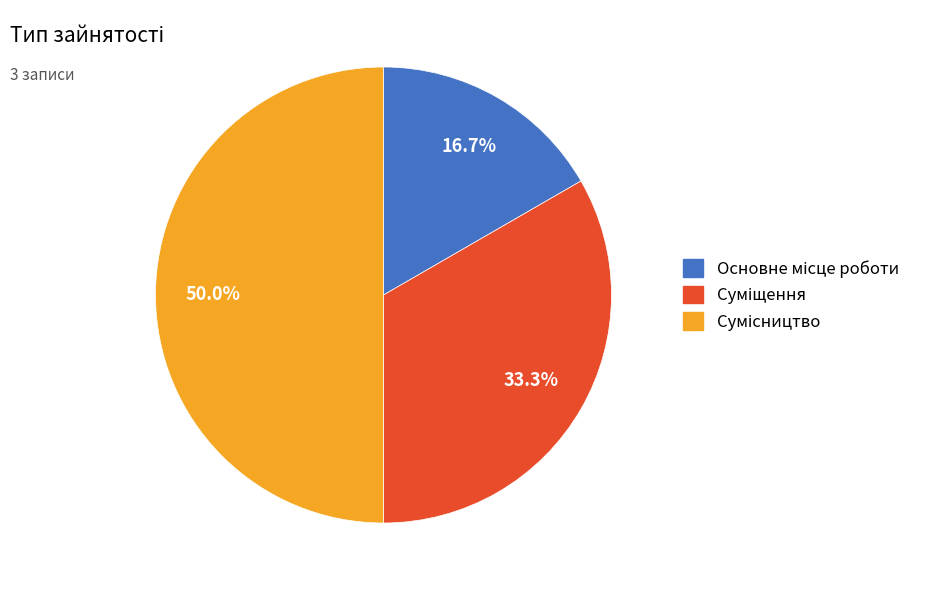

How many segments does this pie chart have?

3